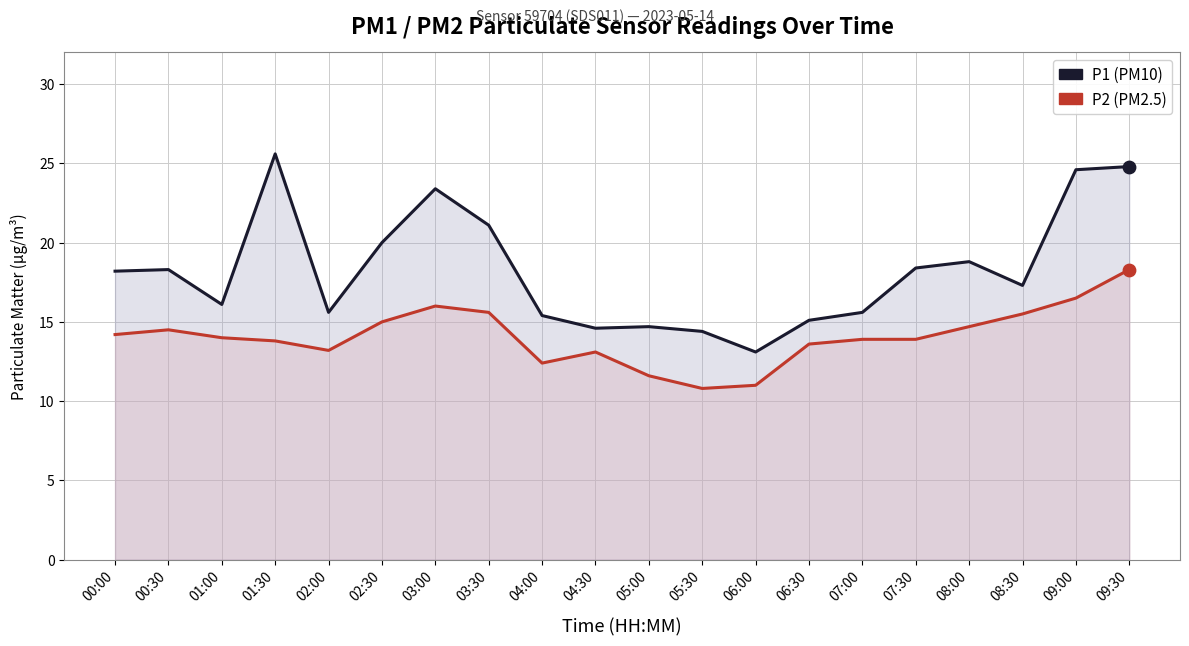

At how many categories does at least one series exceed 18?

10